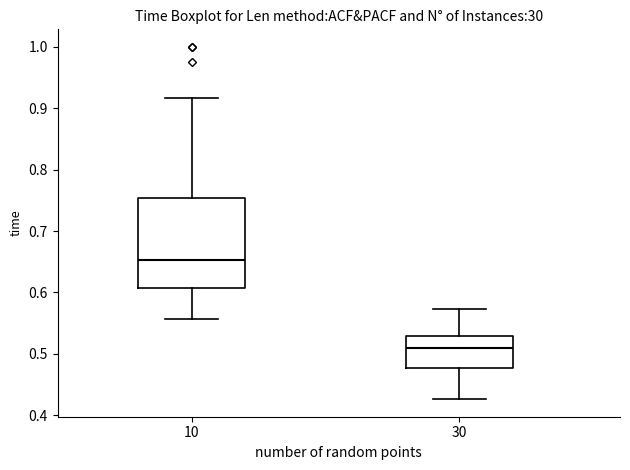

Which box has the lowest median line?

30